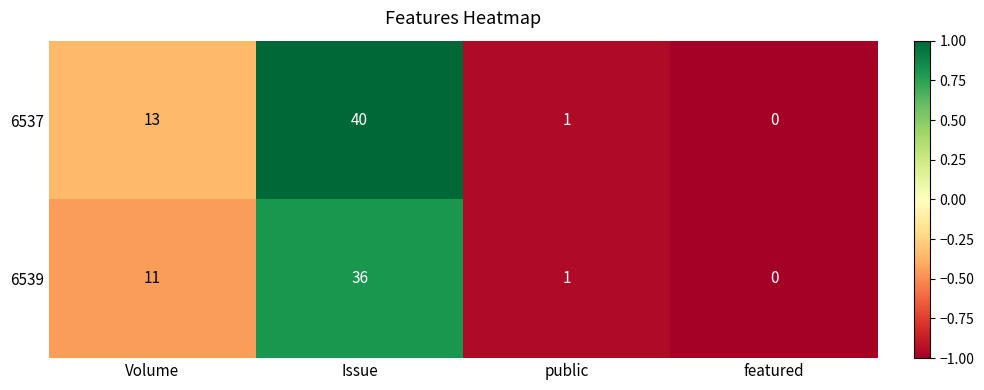

What value does the 6537 series have at Issue, to the nearest 10?

40